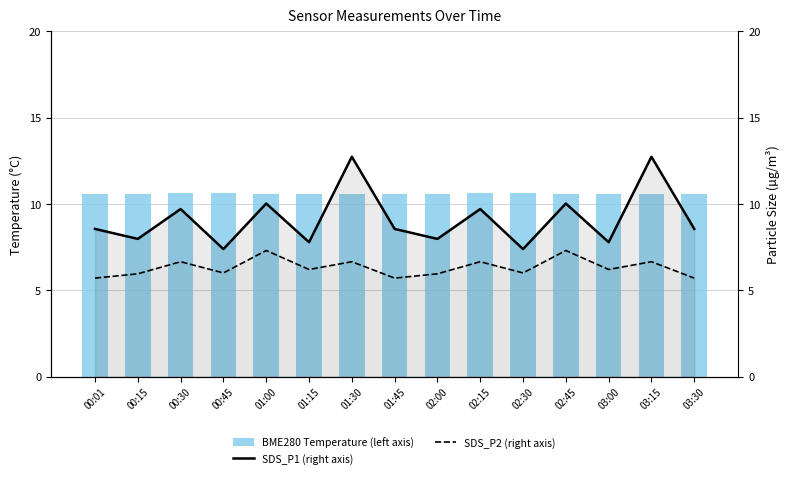

List the series in order of their peak value, highest first.

SDS_P1 (right axis), BME280 Temperature (left axis), SDS_P2 (right axis)